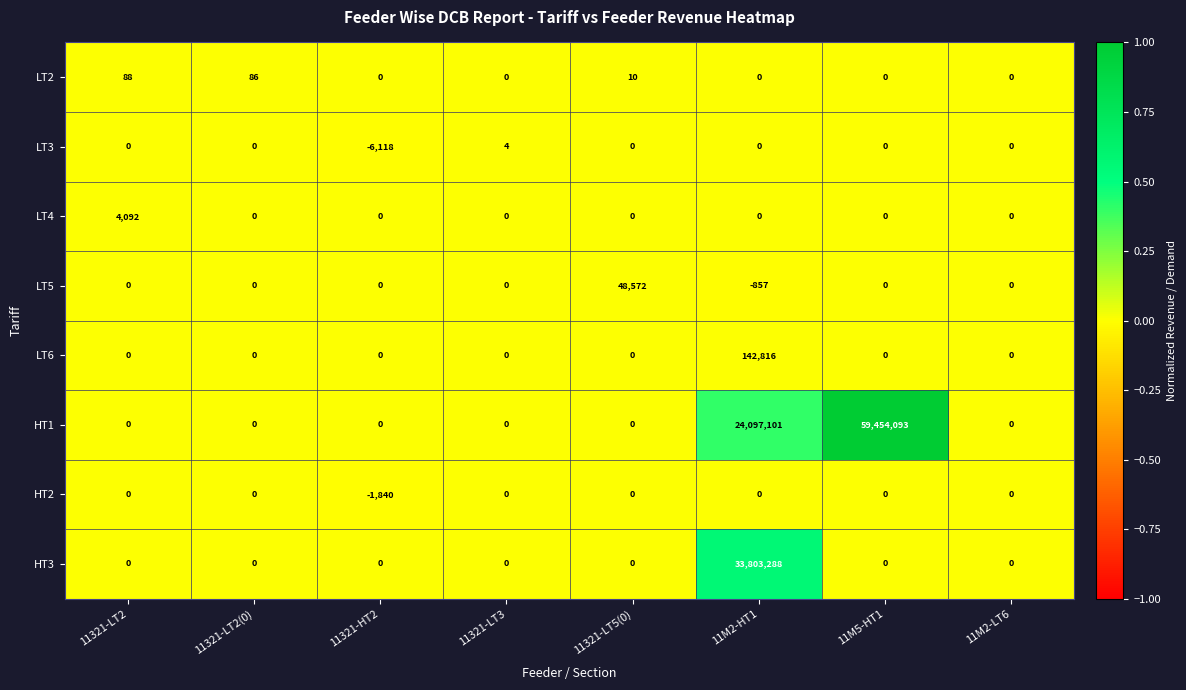

What is the spread (max minus min) of values at 11321-LT3?

4